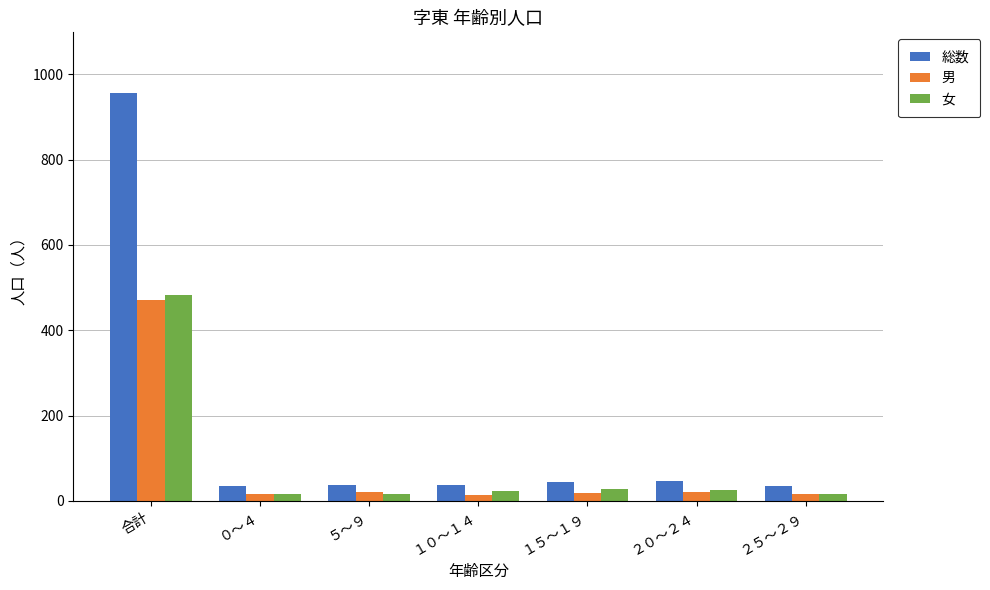

Is the value of 男 at １０～１４ greater than the value of 女 at １５～１９?

No